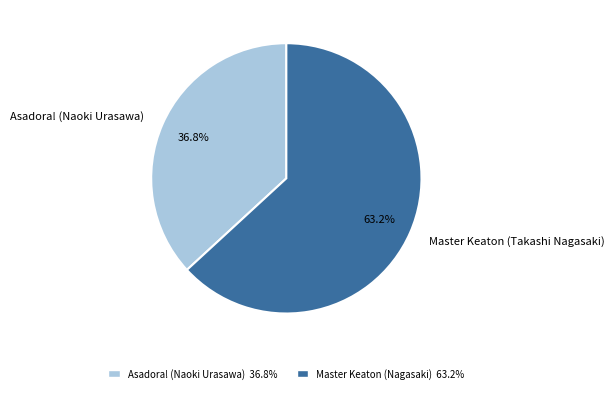

What is the smallest slice in the pie chart?

Asadora! (Naoki Urasawa)